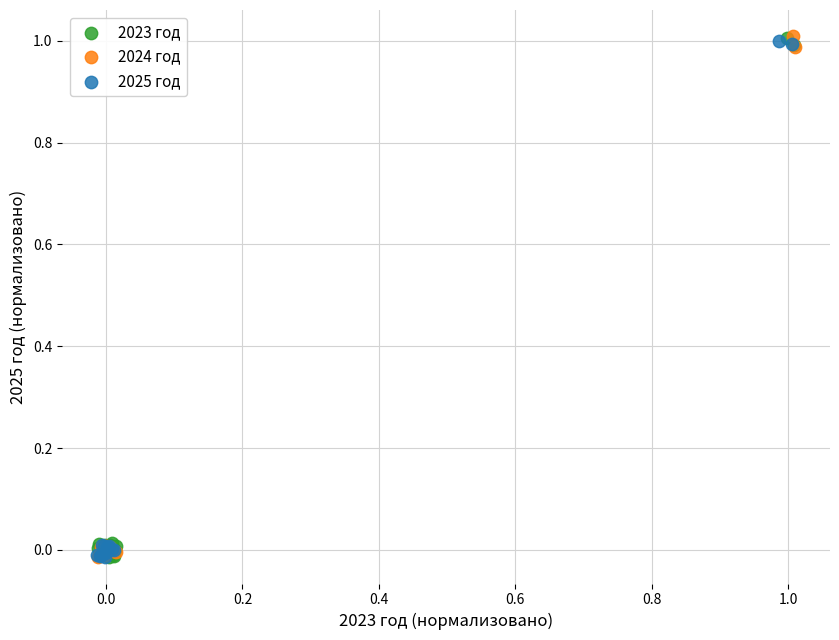

What are all the series names shown in the legend?

2023 год, 2024 год, 2025 год